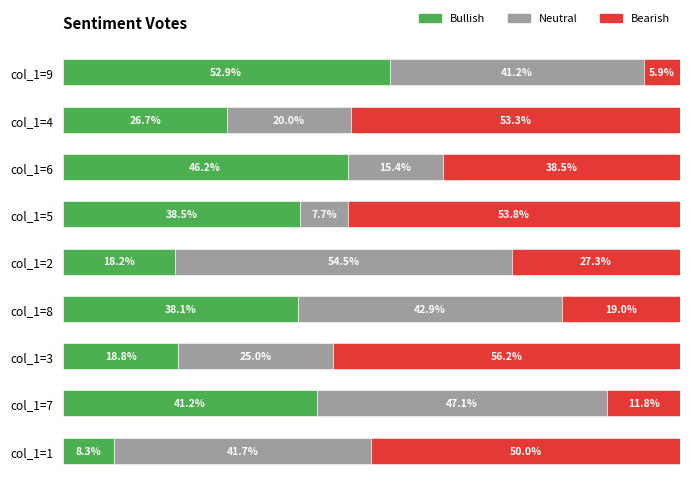

At which label is Bullish closest to 30?

col_1=4